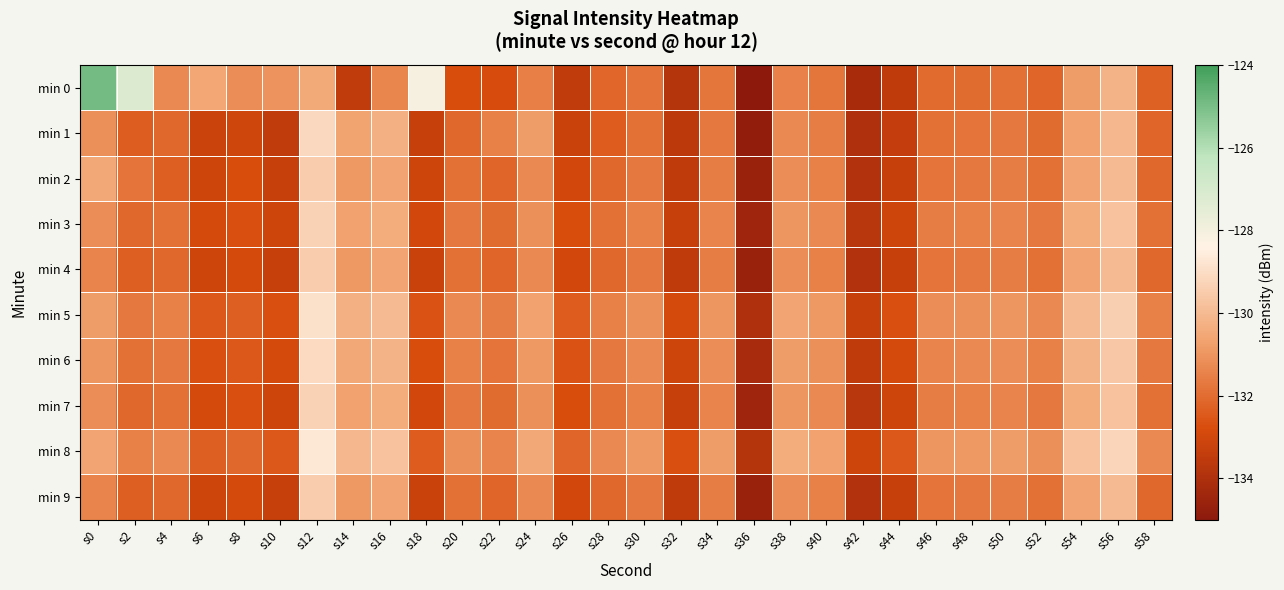

Which series changed the most between s0 and s20?

min 0